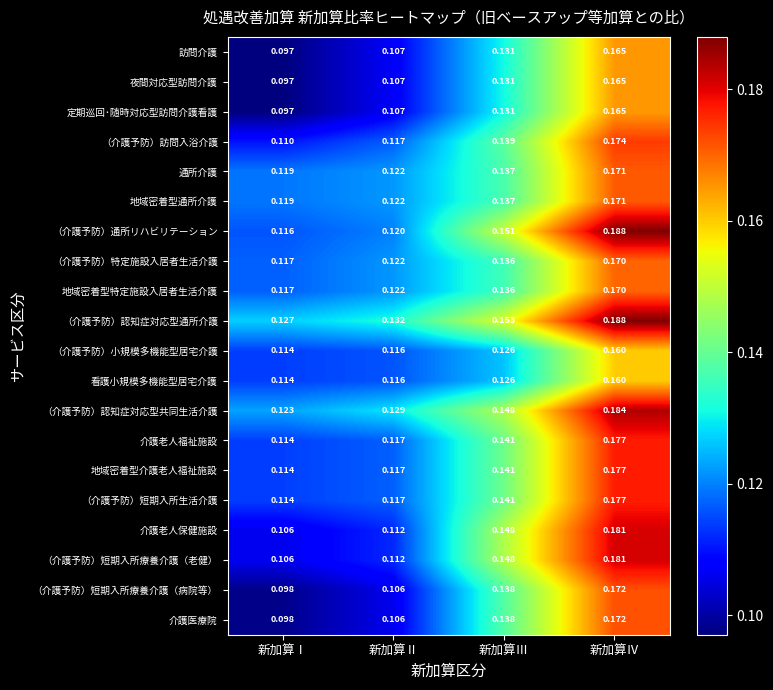

Rank the categories by 介護老人福祉施設 value from lowest to highest.

新加算Ⅰ, 新加算Ⅱ, 新加算Ⅲ, 新加算Ⅳ